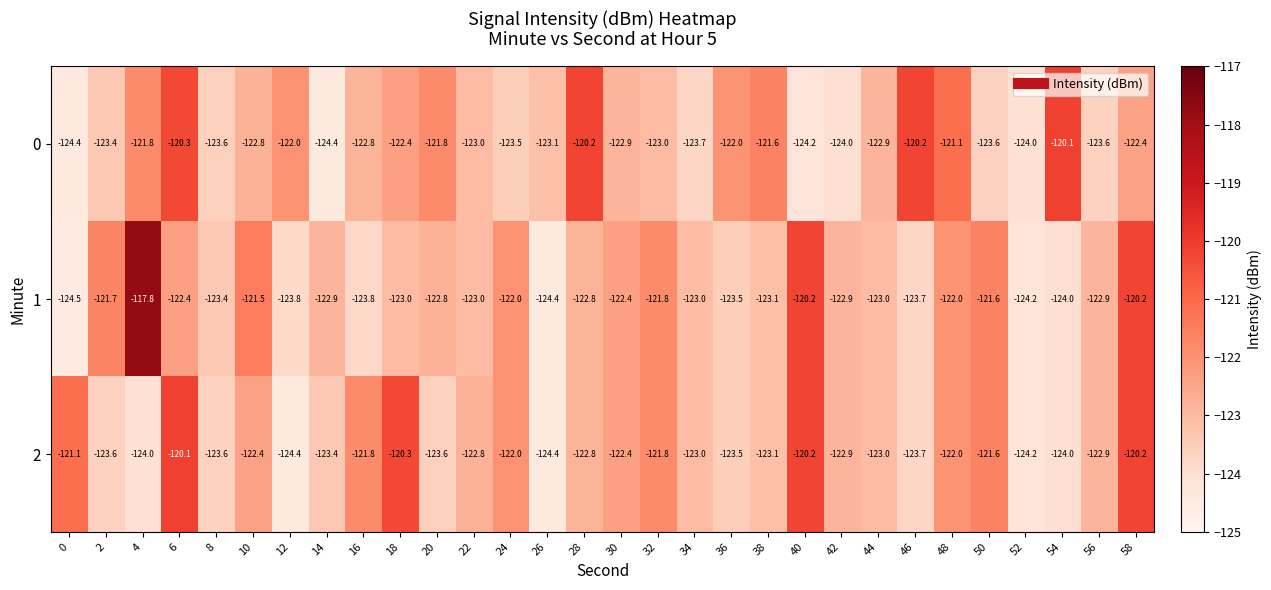

What is the sum of all 0 values?

-3678.8